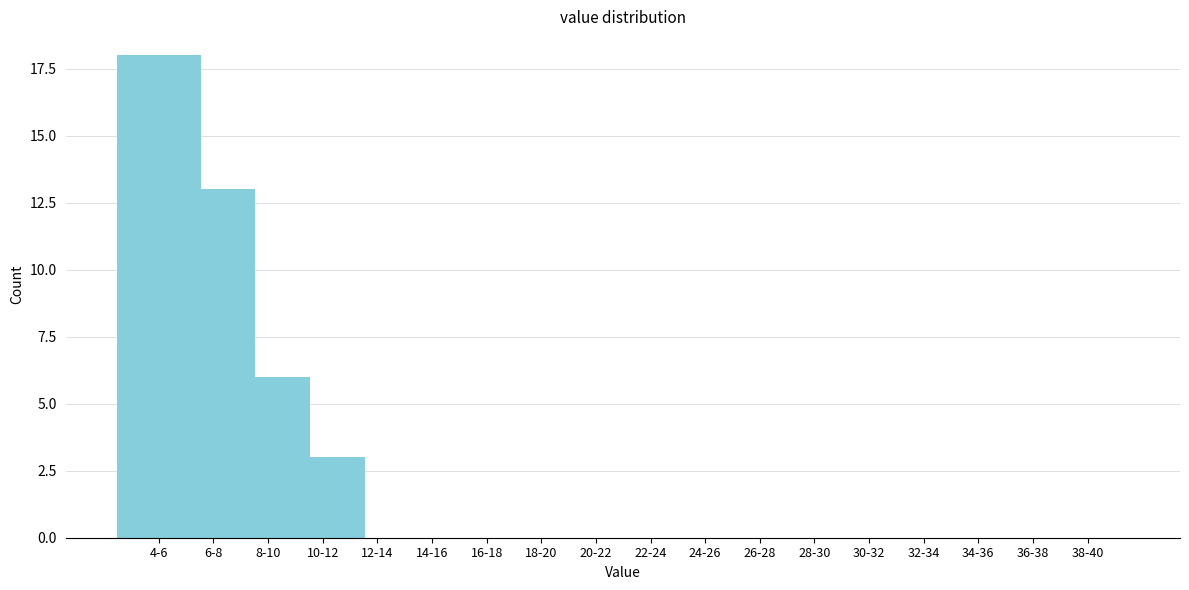

Reading left to right, transcribe all the data shown in this chart.

4-6=18	6-8=13	8-10=6	10-12=3	12-14=0	14-16=0	16-18=0	18-20=0	20-22=0	22-24=0	24-26=0	26-28=0	28-30=0	30-32=0	32-34=0	34-36=0	36-38=0	38-40=0